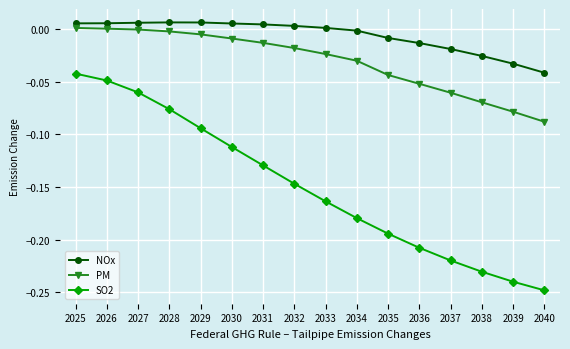

Where is SO2 nearest to the value 0?

2025